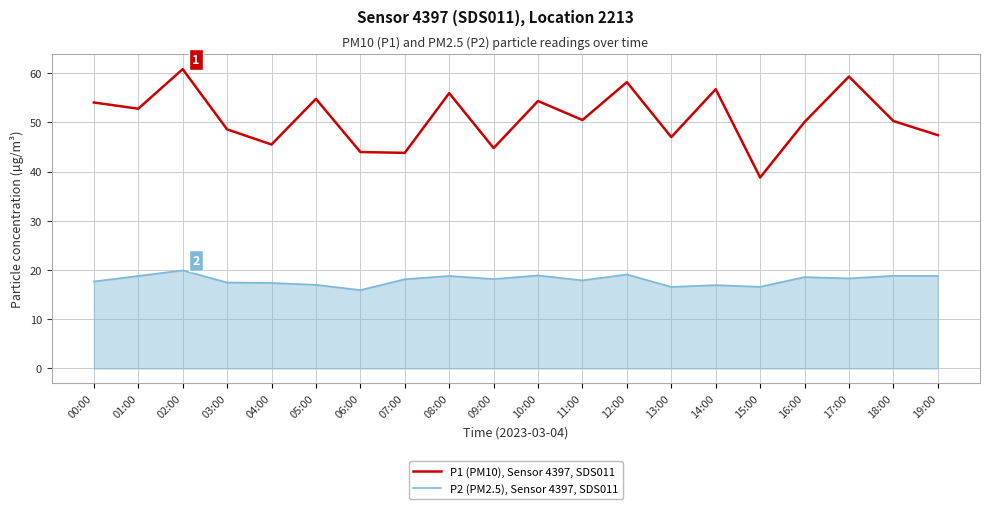

How many distinct data groups are displayed?

2